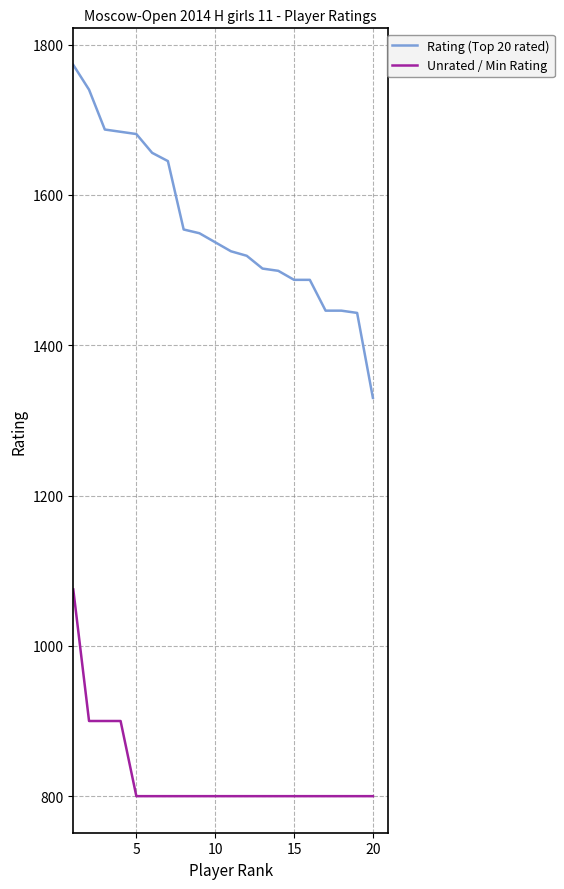

Rank the series by their maximum value, from lowest to highest.

Unrated / Min Rating, Rating (Top 20 rated)